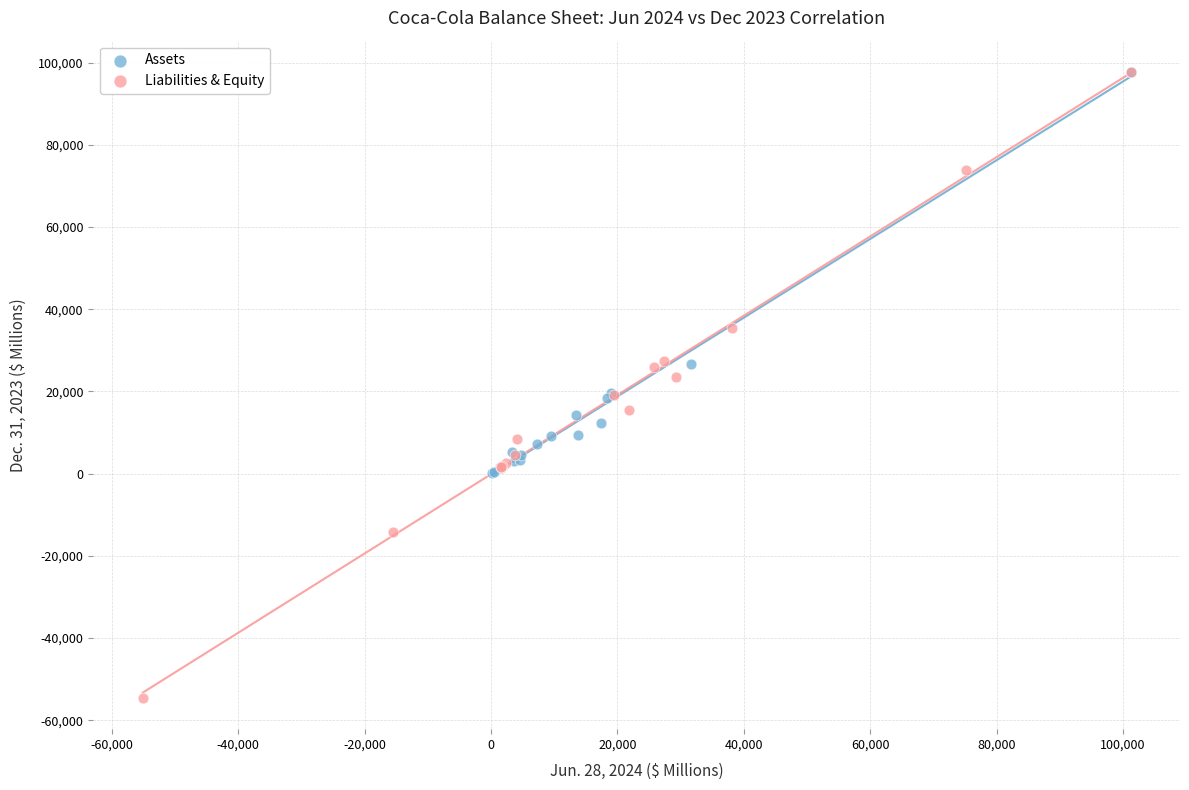

Which series has the largest Y range (max minus min)?

Liabilities & Equity